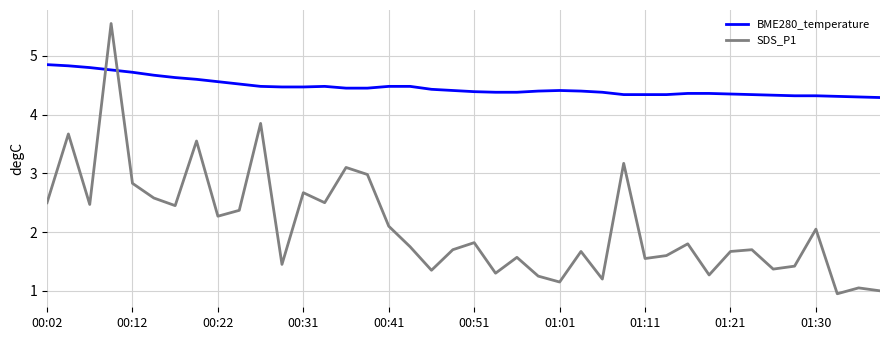

Which series ends up on top after the final intersection of SDS_P1 and BME280_temperature?

BME280_temperature